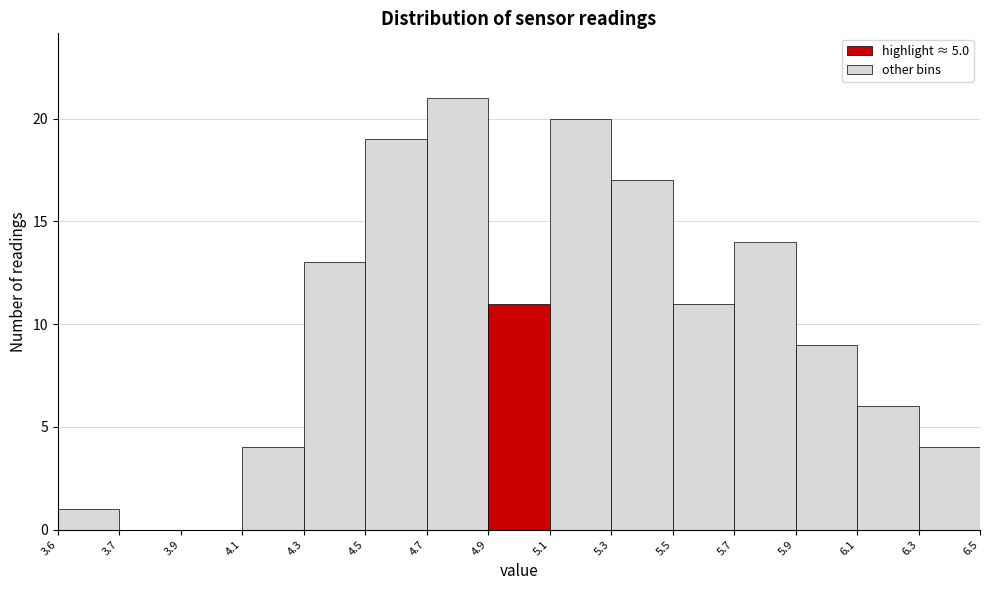

Reading left to right, transcribe all the data shown in this chart.

3.6=1	3.7=0	3.9=0	4.1=4	4.3=13	4.5=19	4.7=21	4.9=11	5.1=20	5.3=17	5.5=11	5.7=14	5.9=9	6.1=6	6.3=4